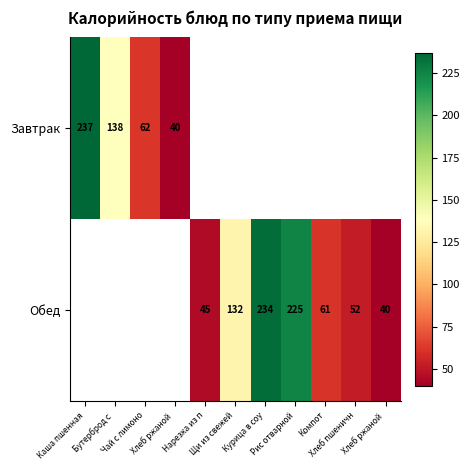

True or false: Обед has a value of 59.6 at Хлеб ржаной.

False